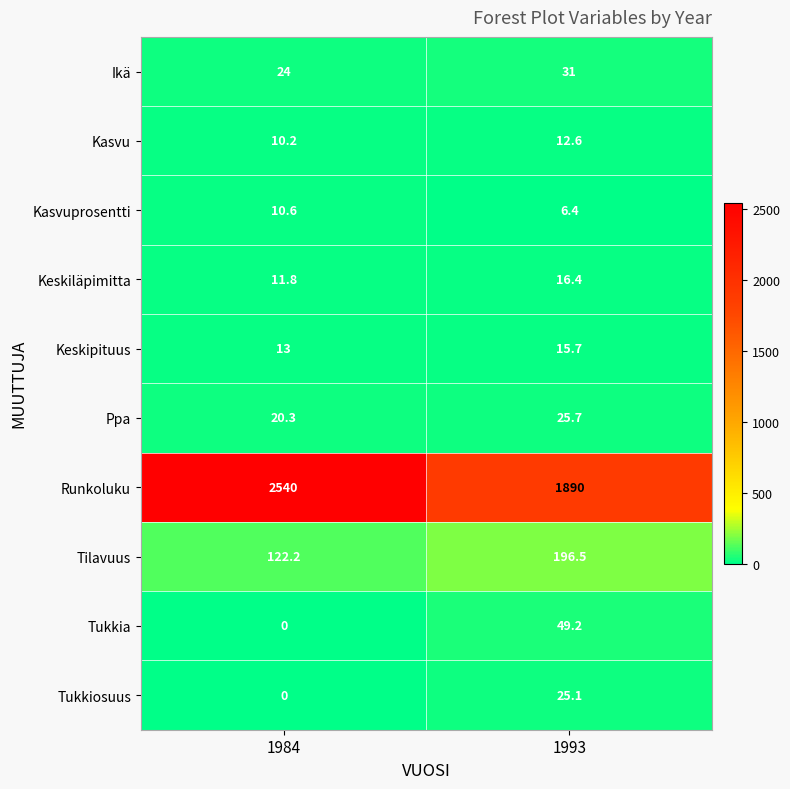

The Runkoluku series shows 3419.4 at 1984. True or false?

False